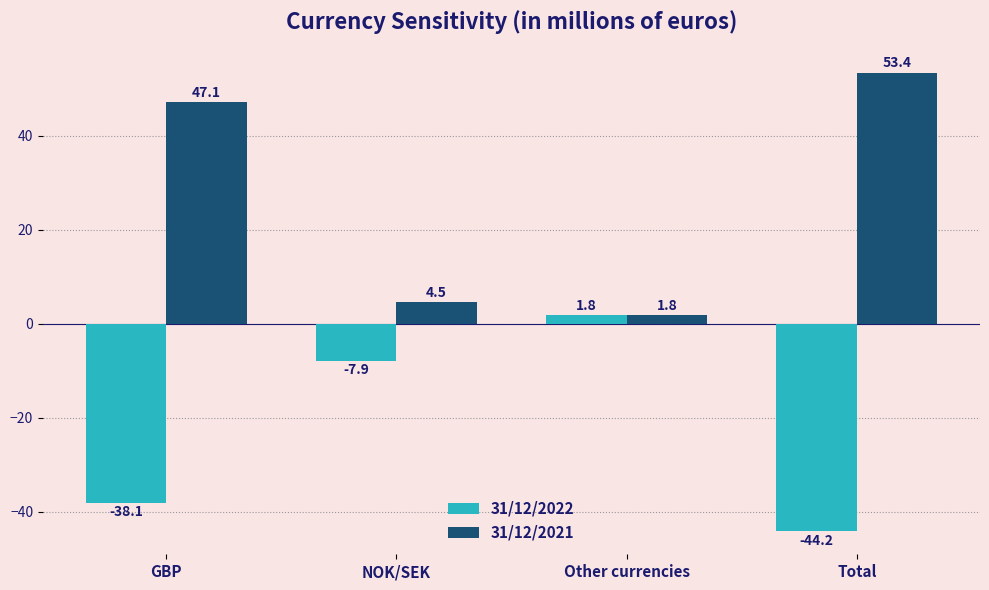

What is the value of the 31/12/2021 bar at the 1st from the left?

47.1